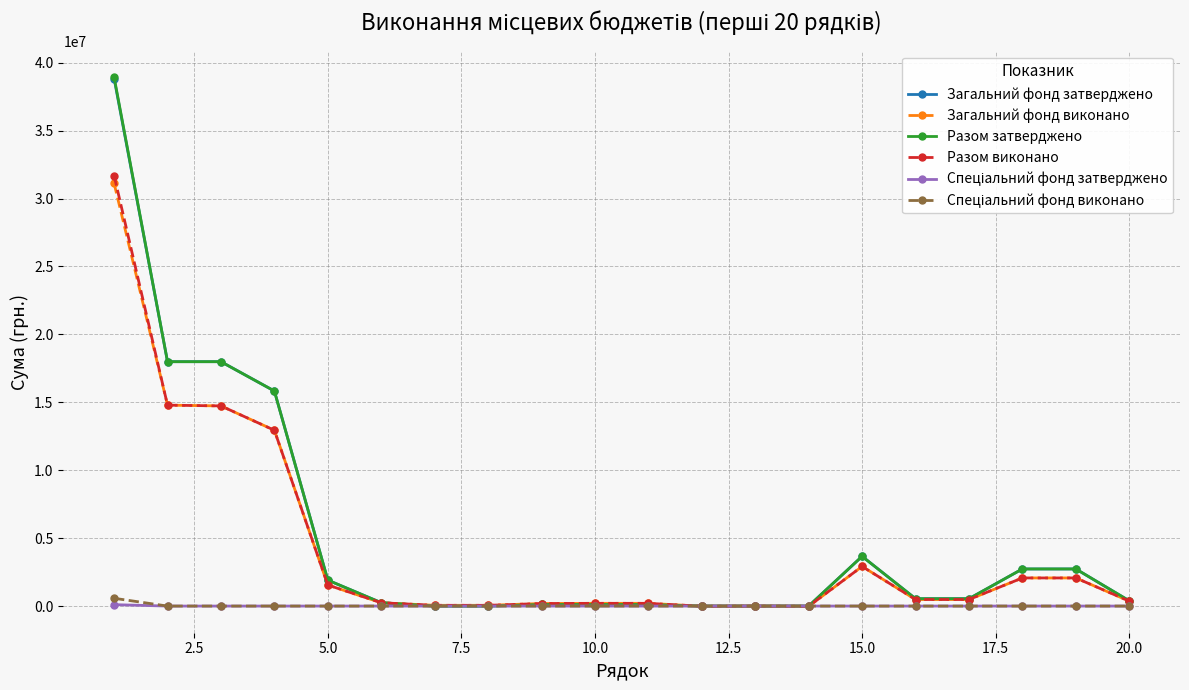

Does the chart display data point markers on the line(s)?

Yes